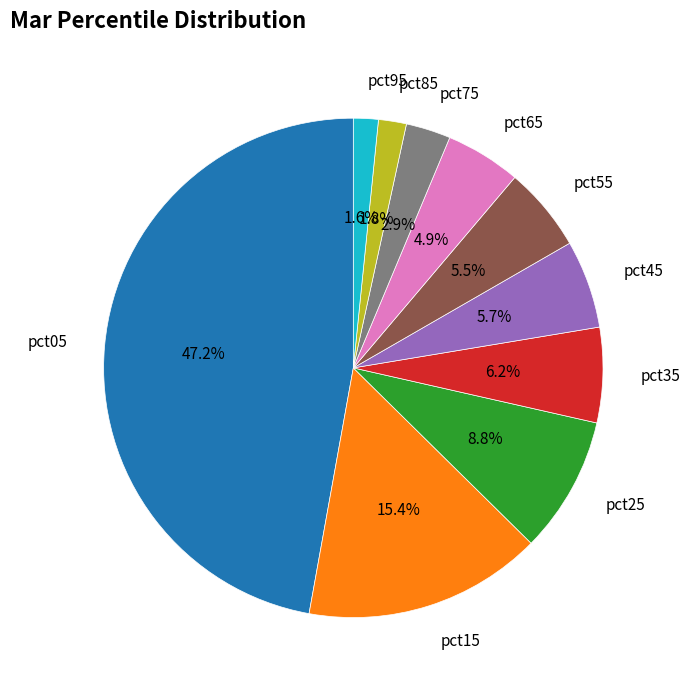

What percentage is the pct65 slice, to the nearest percent?

5%